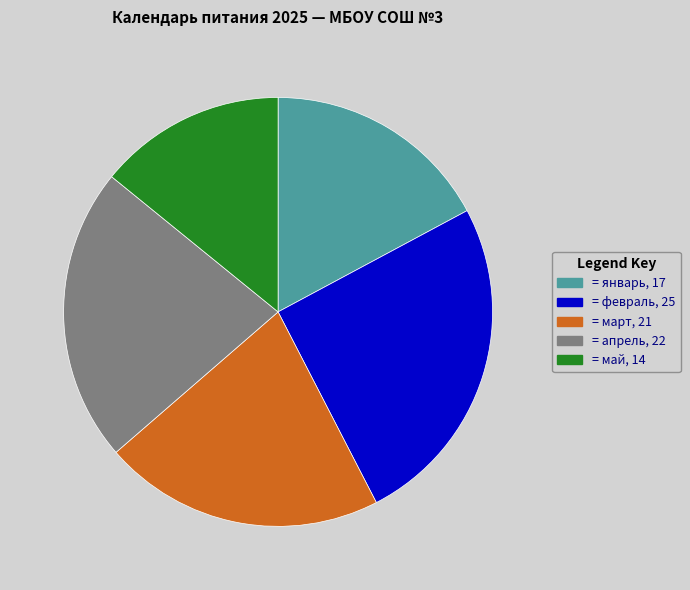

Is there a majority slice in this chart?

No